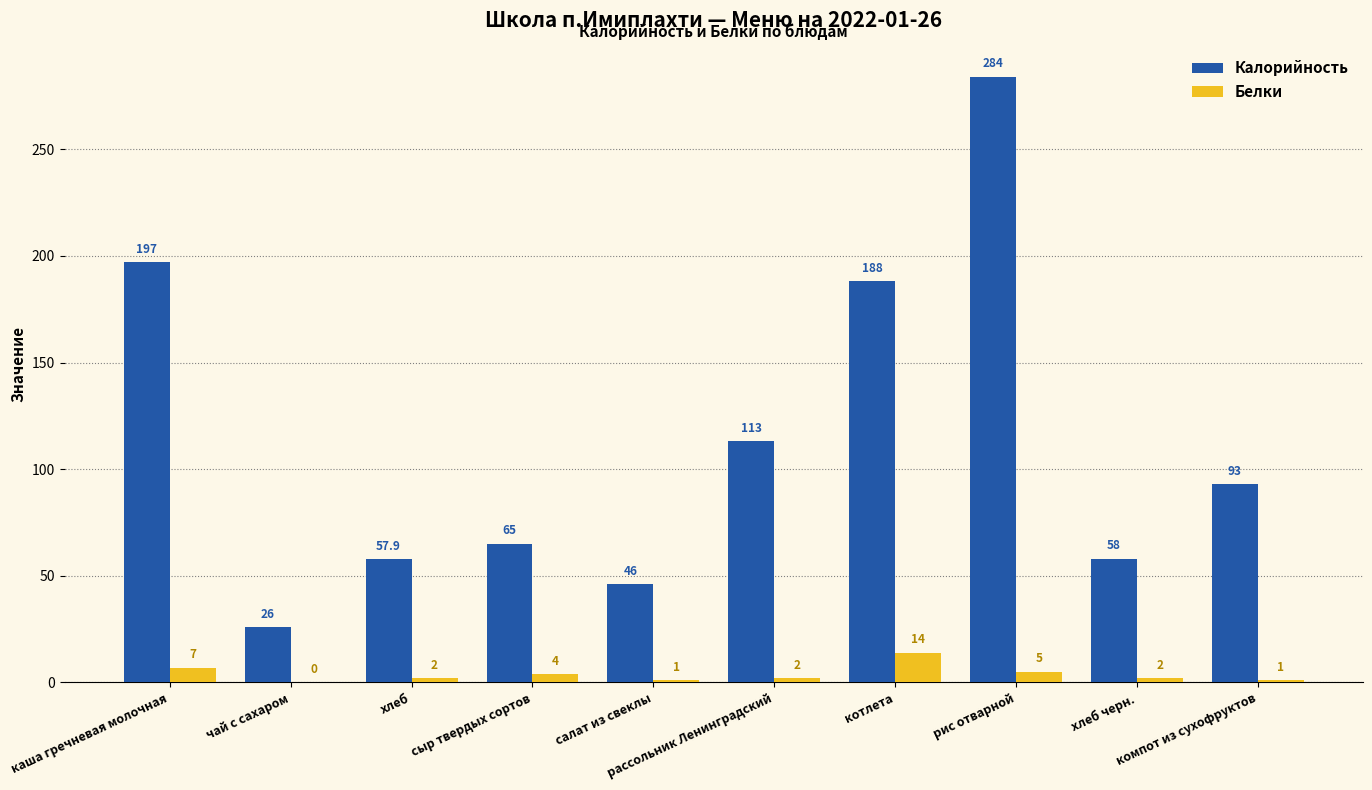

How many groups of bars are there?

10